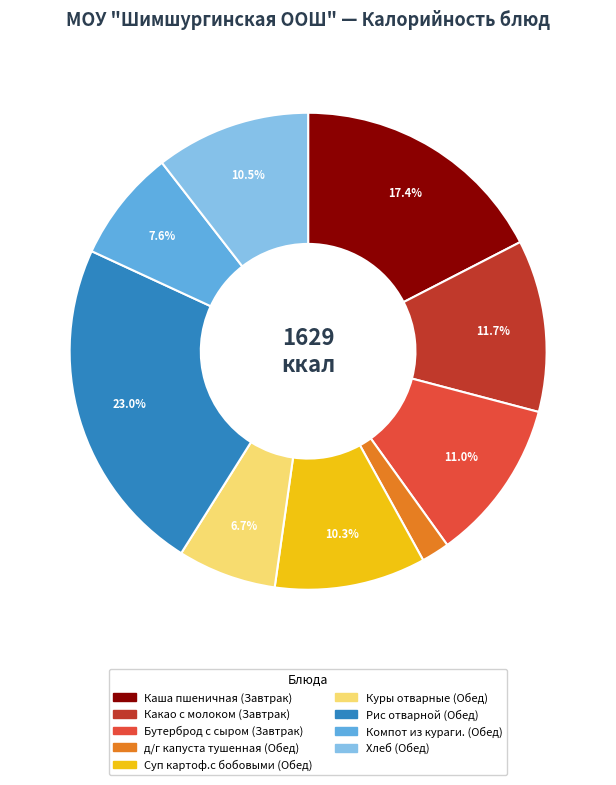

Does any single category account for the majority?

No